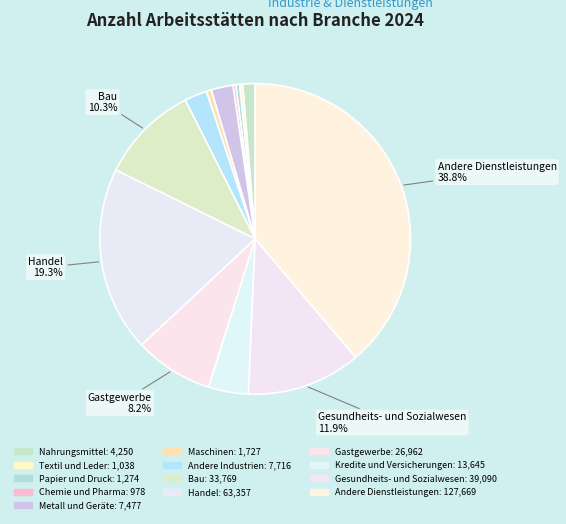

To the nearest percent, what is the combined percentage of Gesundheits- und Sozialwesen and Maschinen?

12%